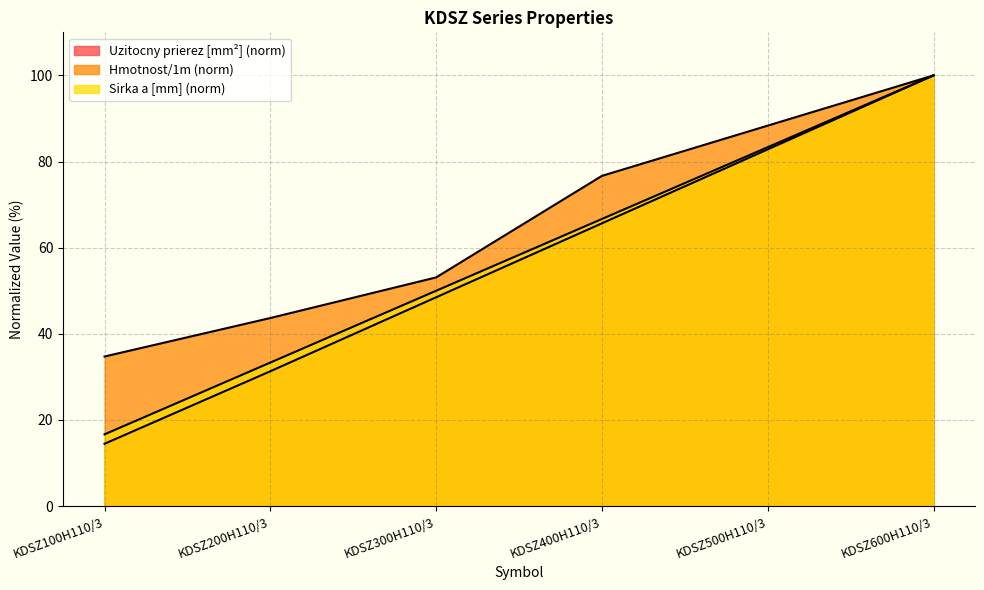

Reading left to right, transcribe all the data shown in this chart.

Sirka a [mm]: KDSZ100H110/3=16.7	KDSZ200H110/3=33.3	KDSZ300H110/3=50.0	KDSZ400H110/3=66.7	KDSZ500H110/3=83.3	KDSZ600H110/3=100.0
Hmotnost/1m: KDSZ100H110/3=34.7	KDSZ200H110/3=43.7	KDSZ300H110/3=53.1	KDSZ400H110/3=76.7	KDSZ500H110/3=88.3	KDSZ600H110/3=100.0
Uzitocny prierez [mm2]: KDSZ100H110/3=14.5	KDSZ200H110/3=31.3	KDSZ300H110/3=48.5	KDSZ400H110/3=65.7	KDSZ500H110/3=82.8	KDSZ600H110/3=100.0